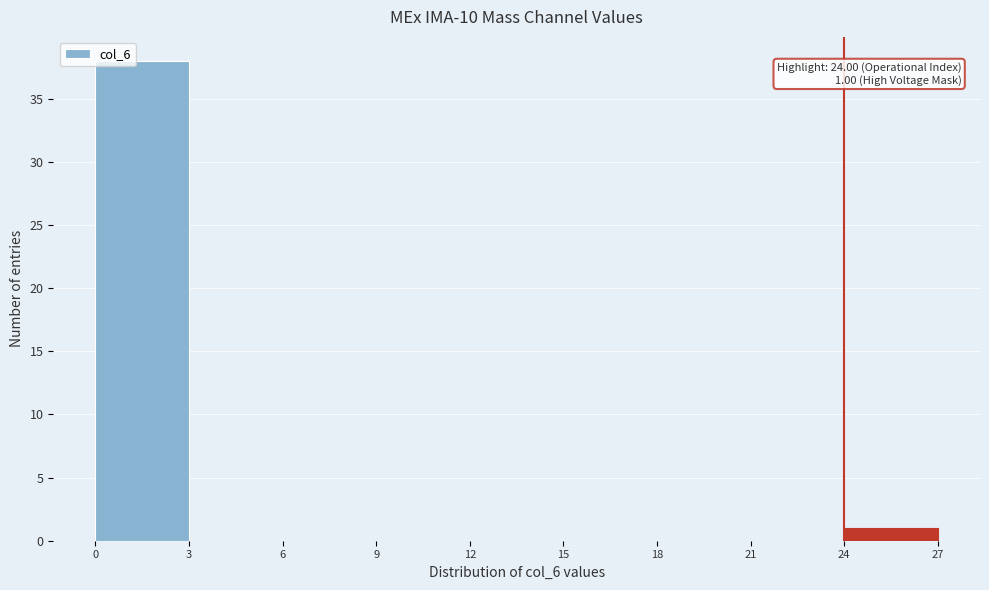

Which range on the x-axis has the tallest bar?

0 to 3